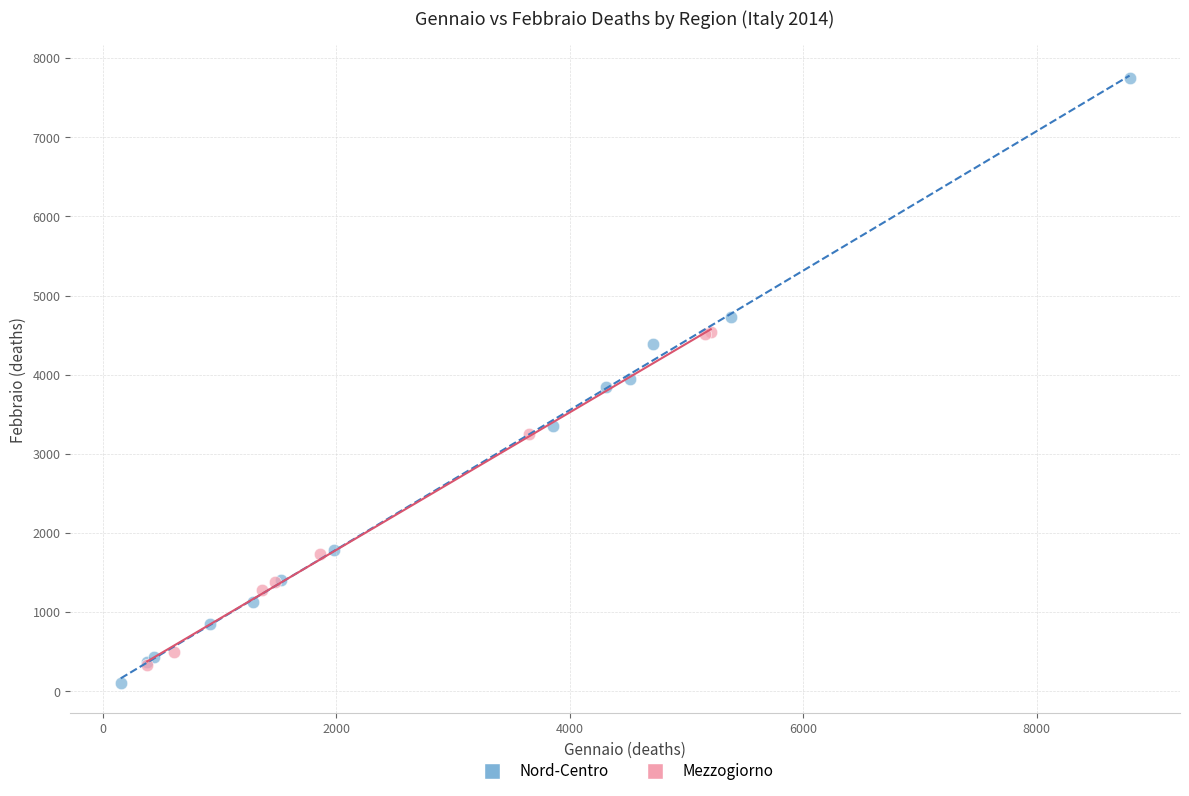

Which series has the largest Y range (max minus min)?

Nord-Centro